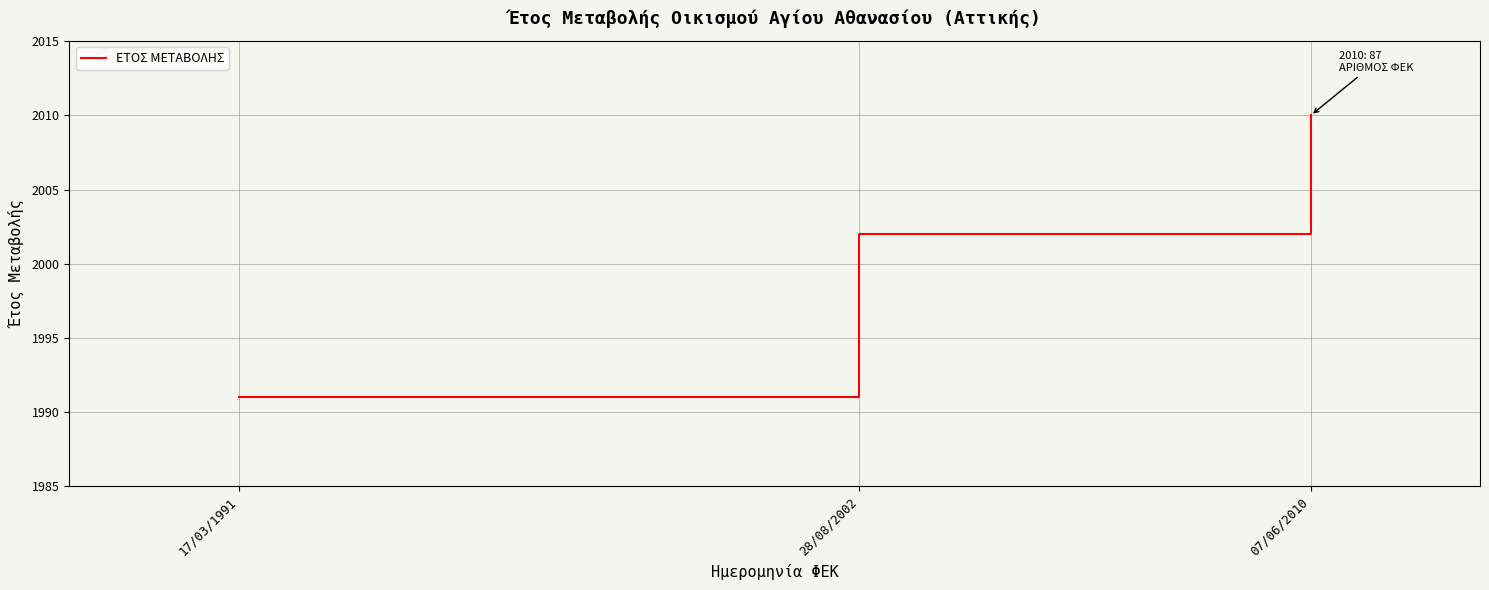

Read the value at 17/03/1991, to the nearest 10.

1990